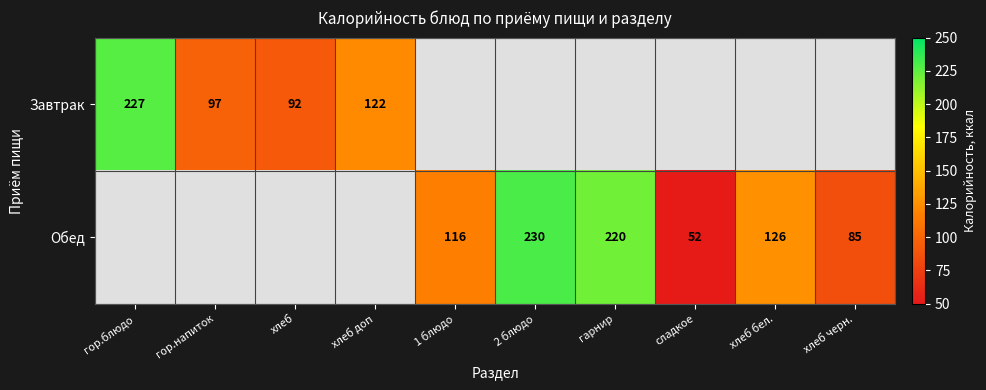

Is the value of Завтрак at гор.напиток greater than the value of Обед at гарнир?

No